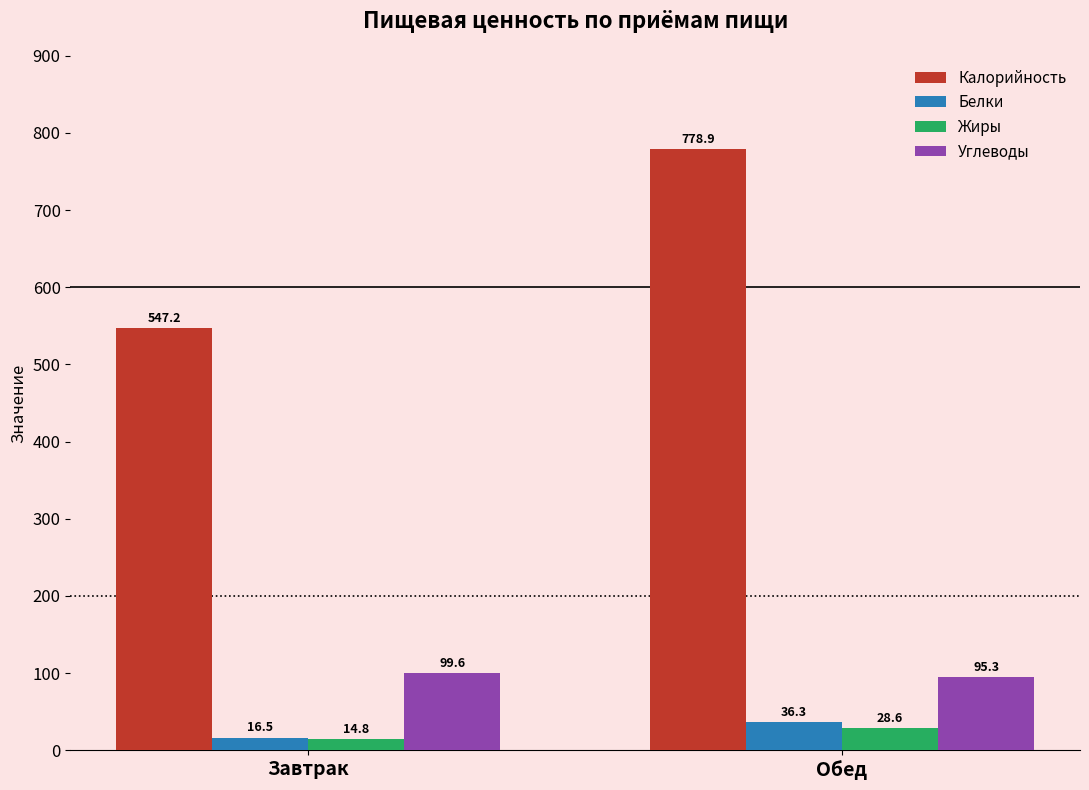

What is the label of the 2nd bar from the right?

Завтрак